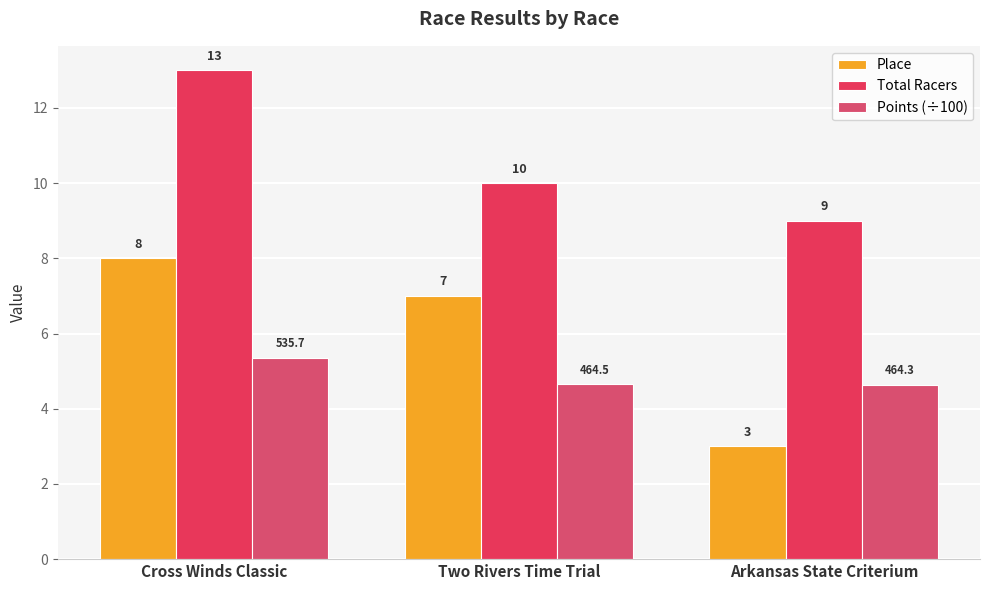

What is the sum of the Place values at Cross Winds Classic and Arkansas State Criterium?

11.0